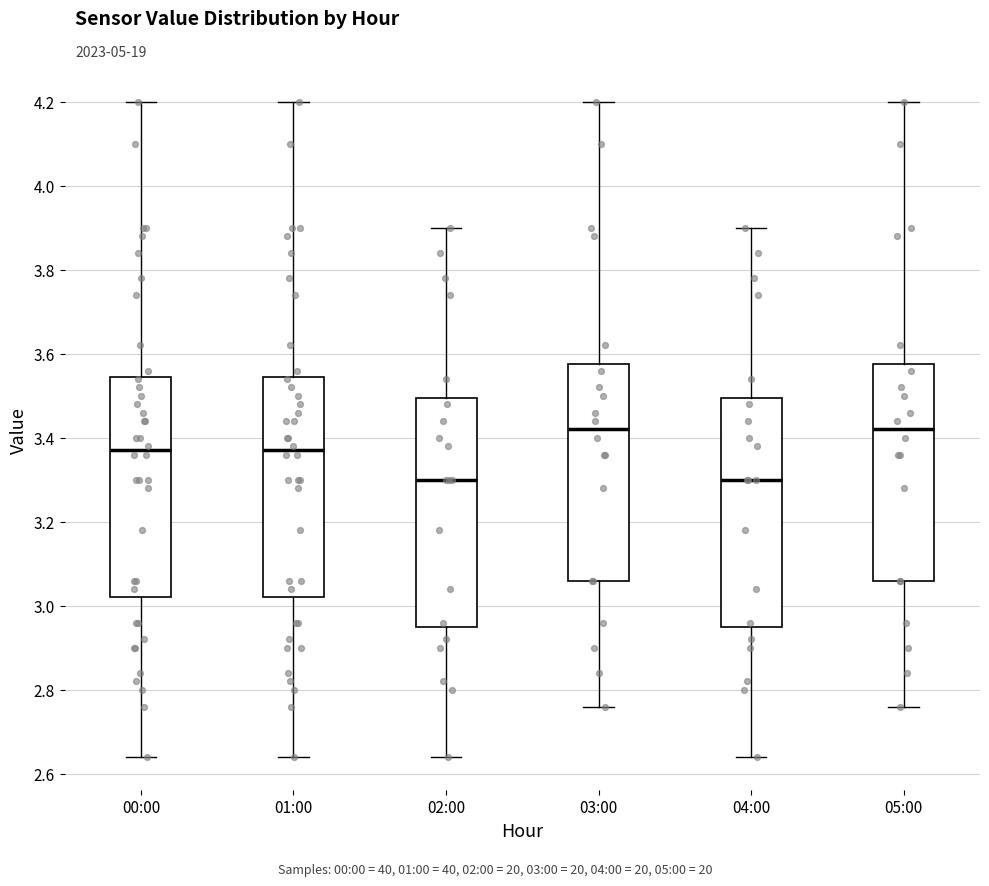

Reading left to right, transcribe this box plot: for each box, give where its median line is, the range the box spans, and where its two whiskers end, as read against the y-axis. The values are not printed on the chart, so give them approximately, as read against the axis.

00:00: median 3.38, box 3.02 to 3.54, whiskers 2.64 to 4.20
01:00: median 3.38, box 3.02 to 3.54, whiskers 2.64 to 4.20
02:00: median 3.30, box 2.96 to 3.50, whiskers 2.64 to 3.90
03:00: median 3.42, box 3.06 to 3.58, whiskers 2.76 to 4.20
04:00: median 3.30, box 2.96 to 3.50, whiskers 2.64 to 3.90
05:00: median 3.42, box 3.06 to 3.58, whiskers 2.76 to 4.20